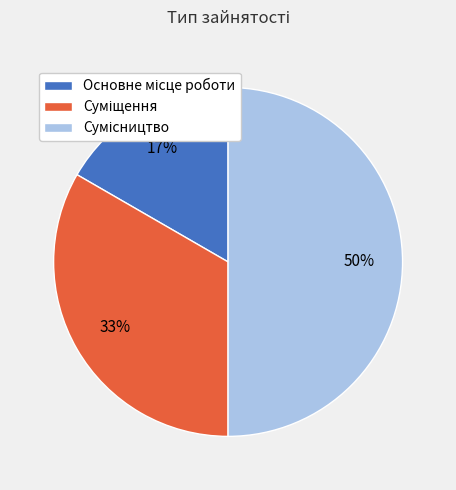

To the nearest percent, what is the average slice percentage?

33%